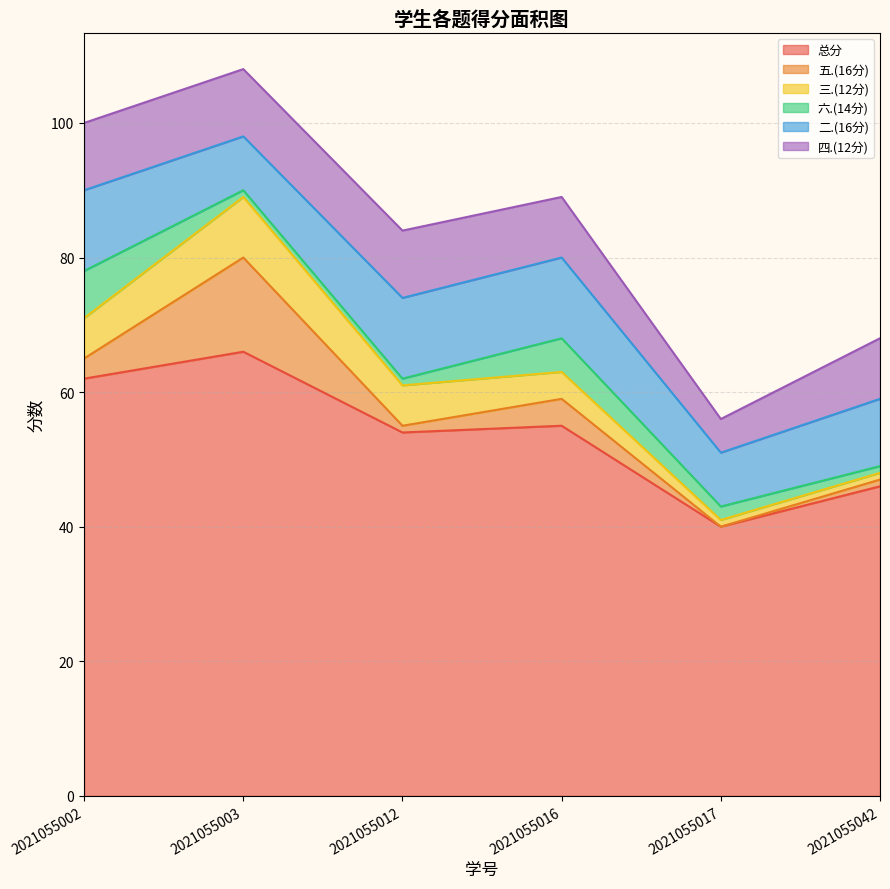

True or false: 三.(12分) has more than 2 interior local peaks.

False